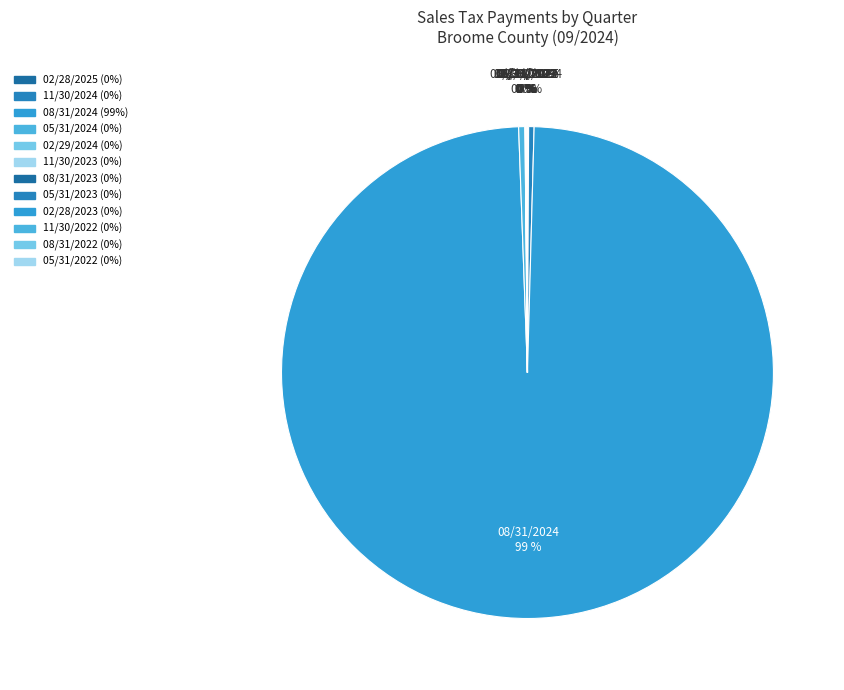

Do 11/30/2022 and 11/30/2024 together represent more than half of the pie?

No